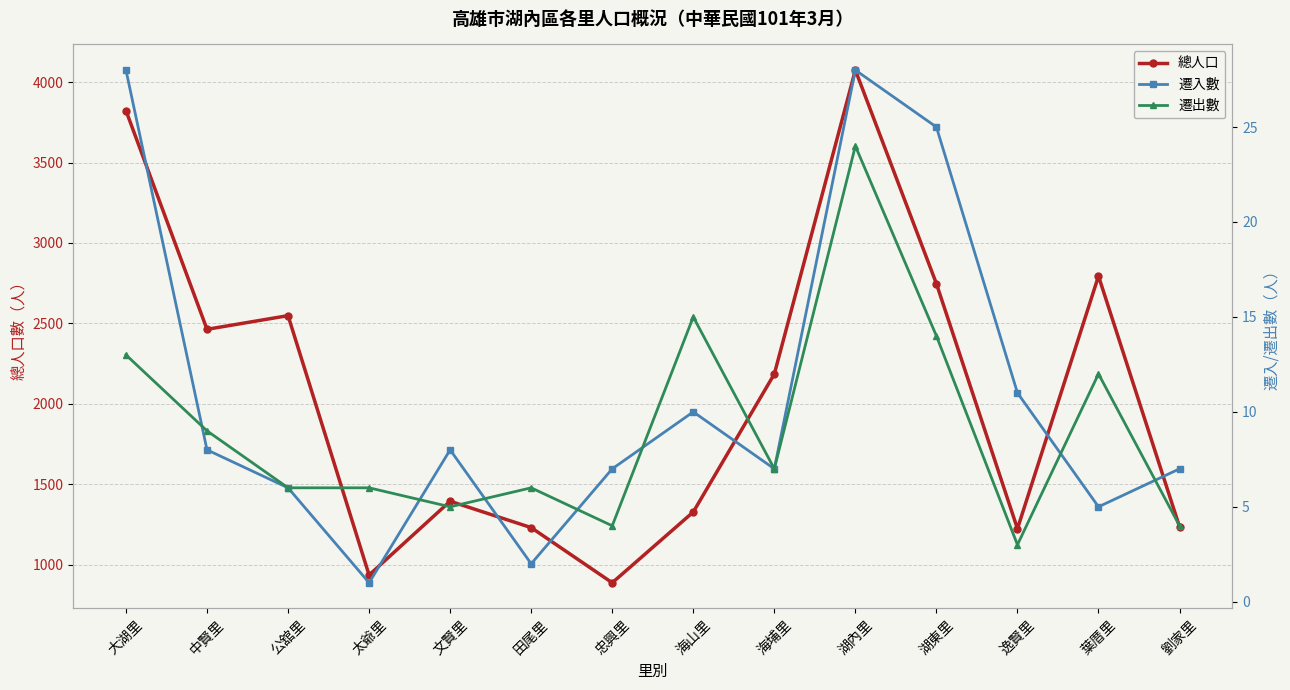

What is the difference between the maximum and minimum values in the 遷出數 series?

21